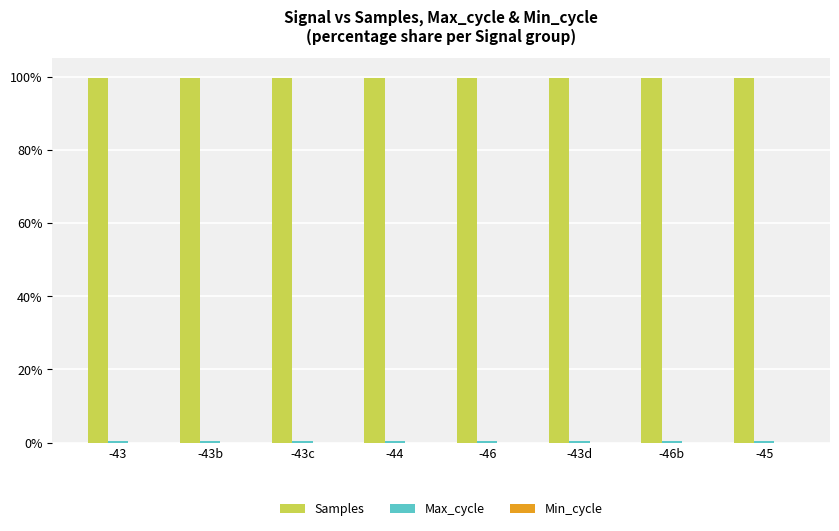

The Samples series shows 99.6 at -43d. True or false?

True